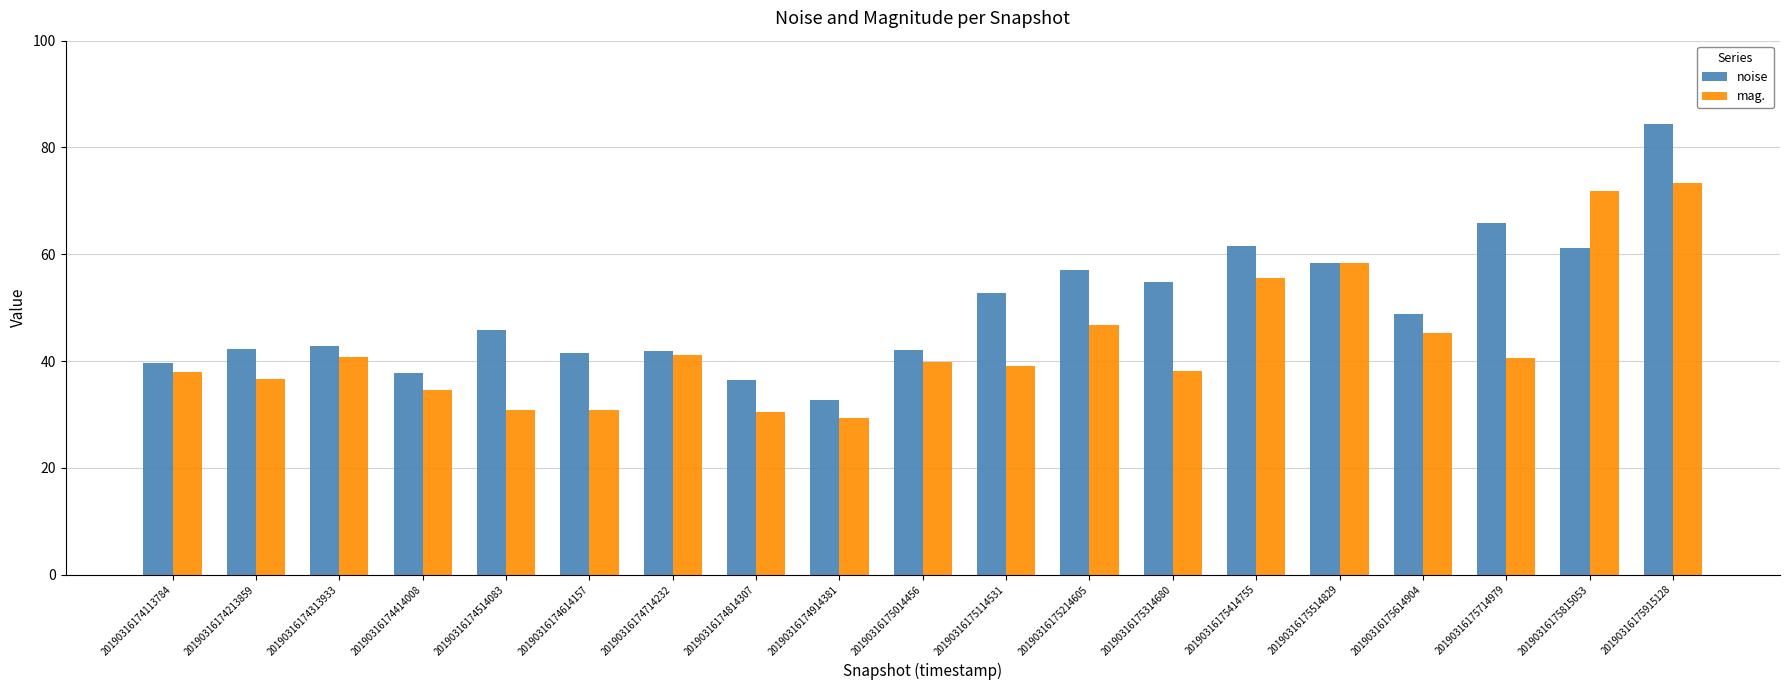

What is the sum of all mag. values?

820.8